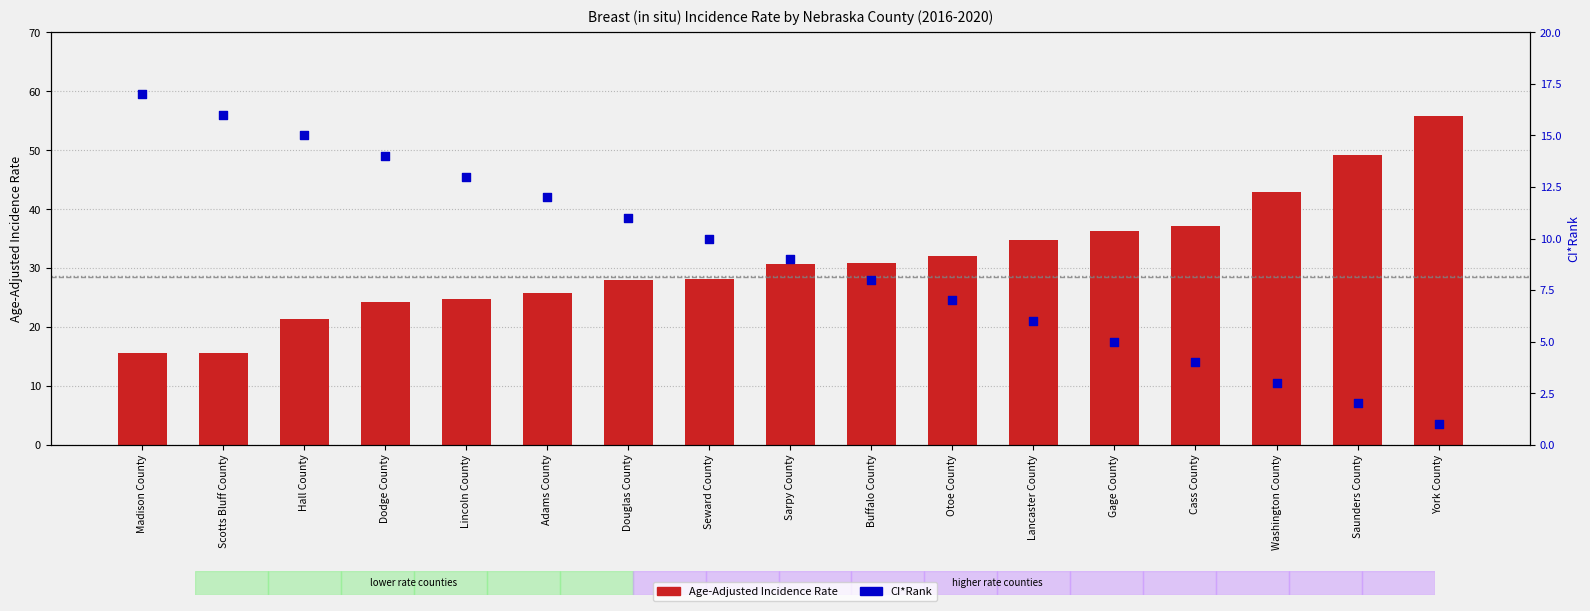

Which series has the largest Y range (max minus min)?

Age-Adjusted Incidence Rate